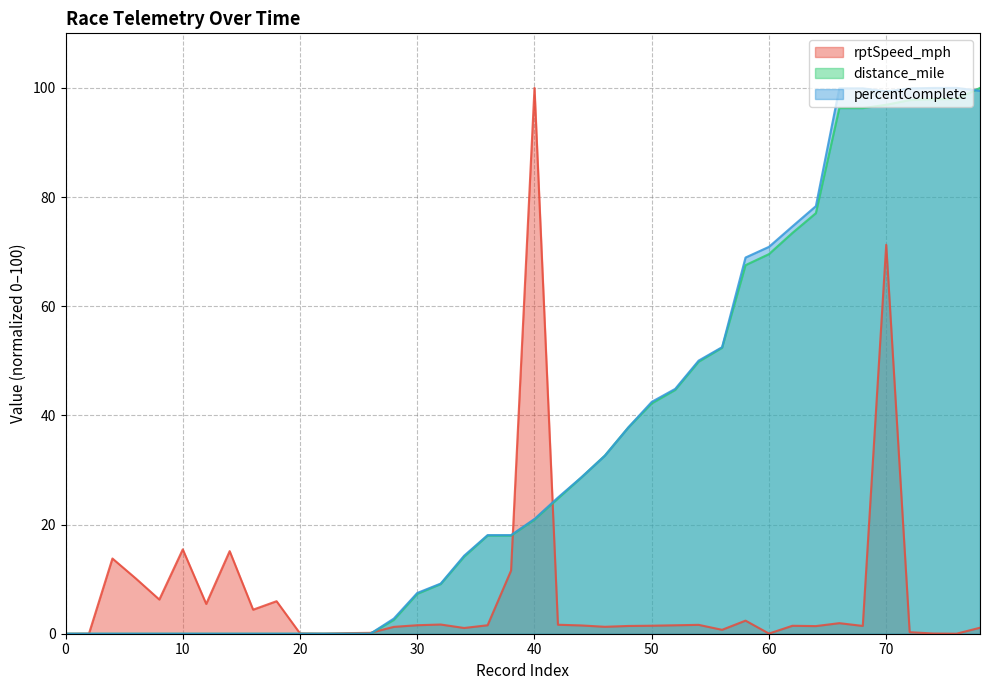

True or false: rptSpeed_mph and percentComplete cross at least once.

True